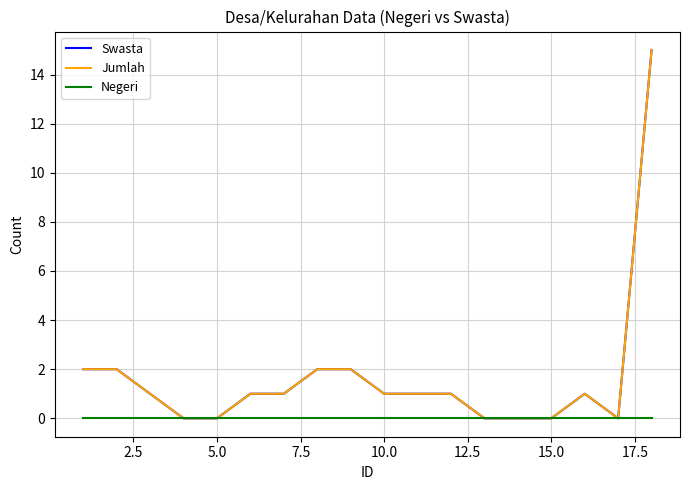

Does the chart display data point markers on the line(s)?

No